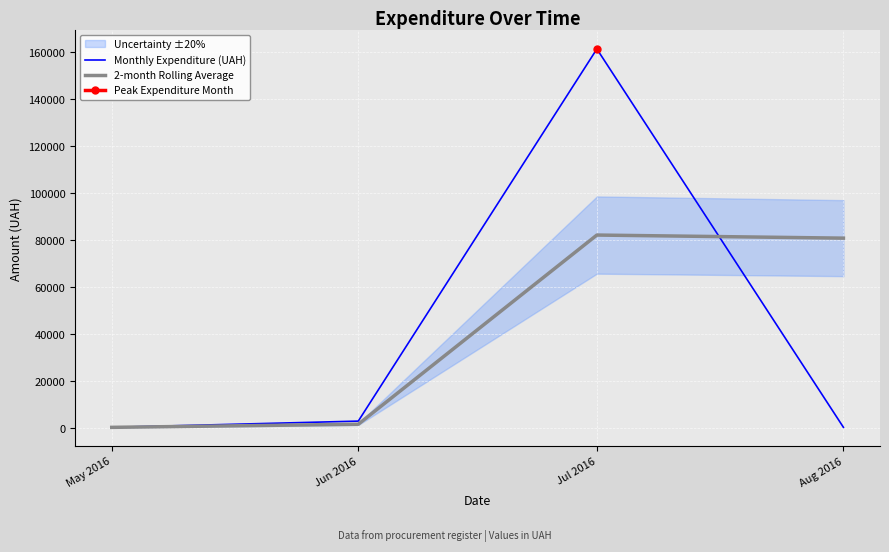

What is the sum of the 2-month Rolling Average values at Jun 2016 and Aug 2016?

82493.2